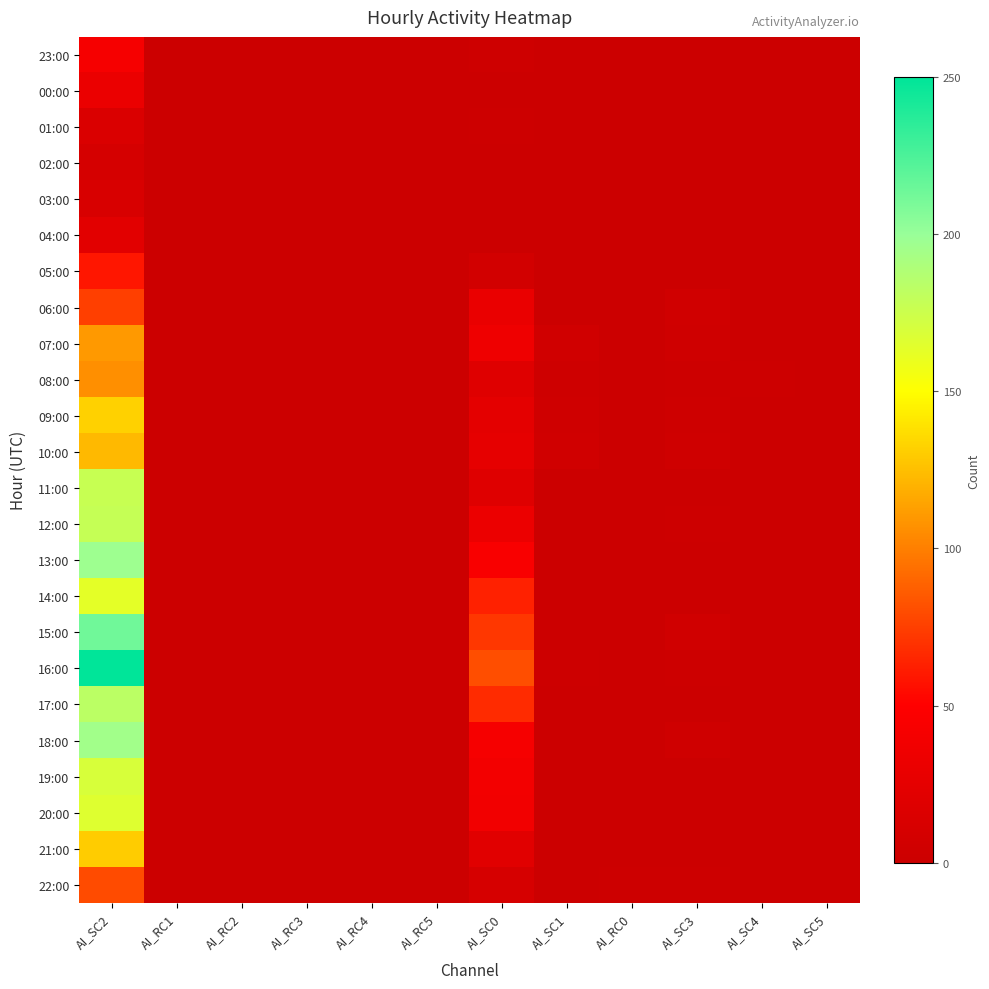

Reading left to right, extract all data points from this chart.

23:00: AI_SC2=42	AI_RC1=0	AI_RC2=0	AI_RC3=0	AI_RC4=0	AI_RC5=0	AI_SC0=3	AI_SC1=0	AI_RC0=0	AI_SC3=0	AI_SC4=0	AI_SC5=0
00:00: AI_SC2=31	AI_RC1=0	AI_RC2=0	AI_RC3=0	AI_RC4=0	AI_RC5=0	AI_SC0=1	AI_SC1=0	AI_RC0=0	AI_SC3=0	AI_SC4=0	AI_SC5=0
01:00: AI_SC2=15	AI_RC1=0	AI_RC2=0	AI_RC3=0	AI_RC4=0	AI_RC5=0	AI_SC0=2	AI_SC1=0	AI_RC0=0	AI_SC3=0	AI_SC4=0	AI_SC5=0
02:00: AI_SC2=10	AI_RC1=0	AI_RC2=0	AI_RC3=0	AI_RC4=0	AI_RC5=0	AI_SC0=0	AI_SC1=0	AI_RC0=0	AI_SC3=0	AI_SC4=0	AI_SC5=0
03:00: AI_SC2=13	AI_RC1=0	AI_RC2=0	AI_RC3=0	AI_RC4=0	AI_RC5=0	AI_SC0=1	AI_SC1=0	AI_RC0=0	AI_SC3=0	AI_SC4=0	AI_SC5=0
04:00: AI_SC2=22	AI_RC1=0	AI_RC2=0	AI_RC3=0	AI_RC4=0	AI_RC5=0	AI_SC0=1	AI_SC1=1	AI_RC0=0	AI_SC3=0	AI_SC4=0	AI_SC5=0
05:00: AI_SC2=59	AI_RC1=0	AI_RC2=0	AI_RC3=0	AI_RC4=0	AI_RC5=0	AI_SC0=7	AI_SC1=1	AI_RC0=0	AI_SC3=0	AI_SC4=1	AI_SC5=0
06:00: AI_SC2=75	AI_RC1=0	AI_RC2=0	AI_RC3=0	AI_RC4=0	AI_RC5=0	AI_SC0=30	AI_SC1=0	AI_RC0=1	AI_SC3=5	AI_SC4=1	AI_SC5=0
07:00: AI_SC2=110	AI_RC1=0	AI_RC2=0	AI_RC3=0	AI_RC4=0	AI_RC5=0	AI_SC0=35	AI_SC1=5	AI_RC0=1	AI_SC3=4	AI_SC4=0	AI_SC5=0
08:00: AI_SC2=106	AI_RC1=0	AI_RC2=0	AI_RC3=0	AI_RC4=0	AI_RC5=0	AI_SC0=20	AI_SC1=3	AI_RC0=1	AI_SC3=2	AI_SC4=2	AI_SC5=0
09:00: AI_SC2=132	AI_RC1=0	AI_RC2=0	AI_RC3=0	AI_RC4=0	AI_RC5=0	AI_SC0=24	AI_SC1=4	AI_RC0=0	AI_SC3=3	AI_SC4=0	AI_SC5=0
10:00: AI_SC2=123	AI_RC1=0	AI_RC2=0	AI_RC3=0	AI_RC4=0	AI_RC5=0	AI_SC0=26	AI_SC1=5	AI_RC0=1	AI_SC3=4	AI_SC4=0	AI_SC5=0
11:00: AI_SC2=177	AI_RC1=0	AI_RC2=0	AI_RC3=0	AI_RC4=0	AI_RC5=0	AI_SC0=20	AI_SC1=1	AI_RC0=1	AI_SC3=0	AI_SC4=0	AI_SC5=0
12:00: AI_SC2=178	AI_RC1=0	AI_RC2=0	AI_RC3=0	AI_RC4=0	AI_RC5=0	AI_SC0=32	AI_SC1=0	AI_RC0=0	AI_SC3=2	AI_SC4=0	AI_SC5=1
13:00: AI_SC2=197	AI_RC1=0	AI_RC2=0	AI_RC3=0	AI_RC4=0	AI_RC5=0	AI_SC0=45	AI_SC1=1	AI_RC0=1	AI_SC3=0	AI_SC4=1	AI_SC5=0
14:00: AI_SC2=163	AI_RC1=0	AI_RC2=0	AI_RC3=0	AI_RC4=0	AI_RC5=0	AI_SC0=63	AI_SC1=1	AI_RC0=0	AI_SC3=1	AI_SC4=0	AI_SC5=0
15:00: AI_SC2=213	AI_RC1=0	AI_RC2=0	AI_RC3=0	AI_RC4=0	AI_RC5=0	AI_SC0=72	AI_SC1=0	AI_RC0=1	AI_SC3=5	AI_SC4=0	AI_SC5=0
16:00: AI_SC2=250	AI_RC1=0	AI_RC2=0	AI_RC3=0	AI_RC4=0	AI_RC5=0	AI_SC0=81	AI_SC1=2	AI_RC0=0	AI_SC3=2	AI_SC4=0	AI_SC5=0
17:00: AI_SC2=183	AI_RC1=0	AI_RC2=0	AI_RC3=0	AI_RC4=0	AI_RC5=0	AI_SC0=67	AI_SC1=1	AI_RC0=0	AI_SC3=1	AI_SC4=0	AI_SC5=0
18:00: AI_SC2=195	AI_RC1=0	AI_RC2=0	AI_RC3=0	AI_RC4=0	AI_RC5=0	AI_SC0=42	AI_SC1=0	AI_RC0=0	AI_SC3=4	AI_SC4=0	AI_SC5=0
19:00: AI_SC2=169	AI_RC1=0	AI_RC2=0	AI_RC3=0	AI_RC4=0	AI_RC5=0	AI_SC0=39	AI_SC1=0	AI_RC0=0	AI_SC3=0	AI_SC4=0	AI_SC5=0
20:00: AI_SC2=166	AI_RC1=0	AI_RC2=0	AI_RC3=0	AI_RC4=0	AI_RC5=0	AI_SC0=38	AI_SC1=0	AI_RC0=0	AI_SC3=0	AI_SC4=0	AI_SC5=0
21:00: AI_SC2=130	AI_RC1=0	AI_RC2=0	AI_RC3=0	AI_RC4=0	AI_RC5=0	AI_SC0=21	AI_SC1=0	AI_RC0=0	AI_SC3=0	AI_SC4=0	AI_SC5=0
22:00: AI_SC2=80	AI_RC1=0	AI_RC2=0	AI_RC3=0	AI_RC4=0	AI_RC5=0	AI_SC0=11	AI_SC1=0	AI_RC0=2	AI_SC3=2	AI_SC4=0	AI_SC5=0